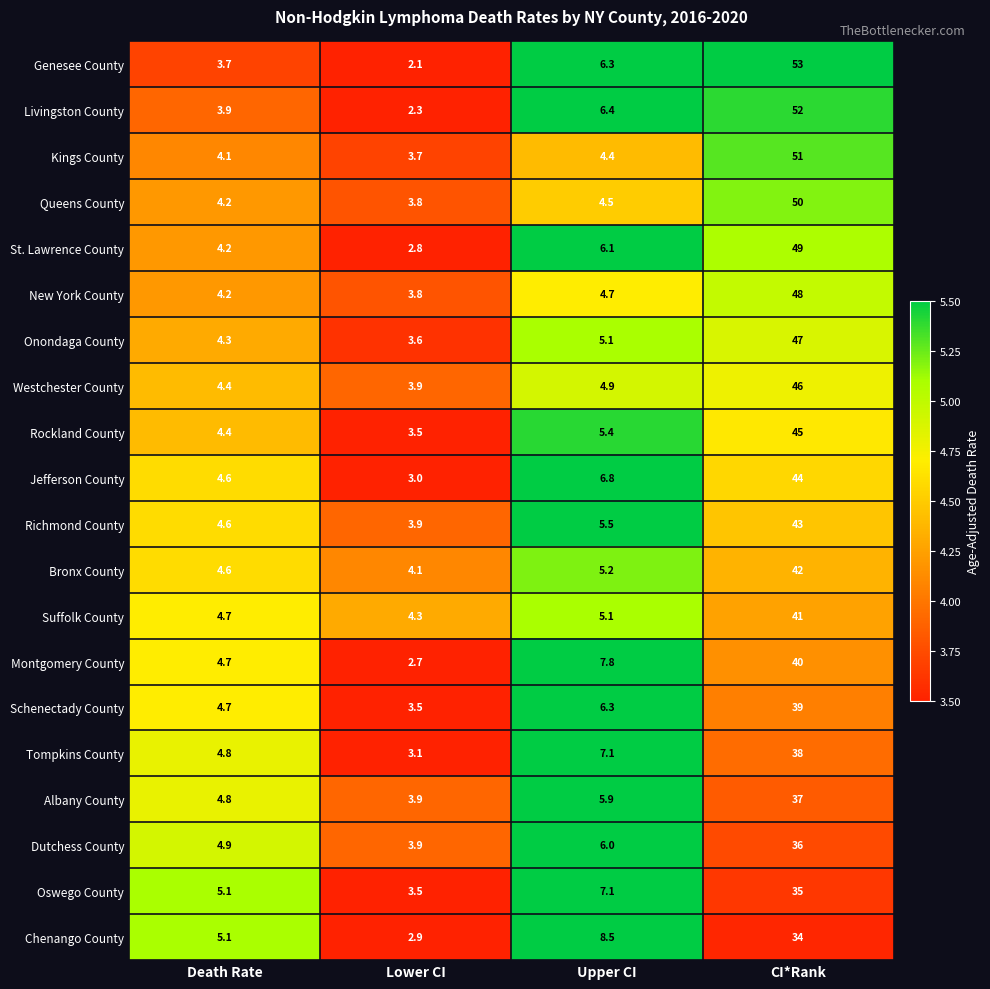

Which series changed the most between Lower CI and CI*Rank?

Genesee County